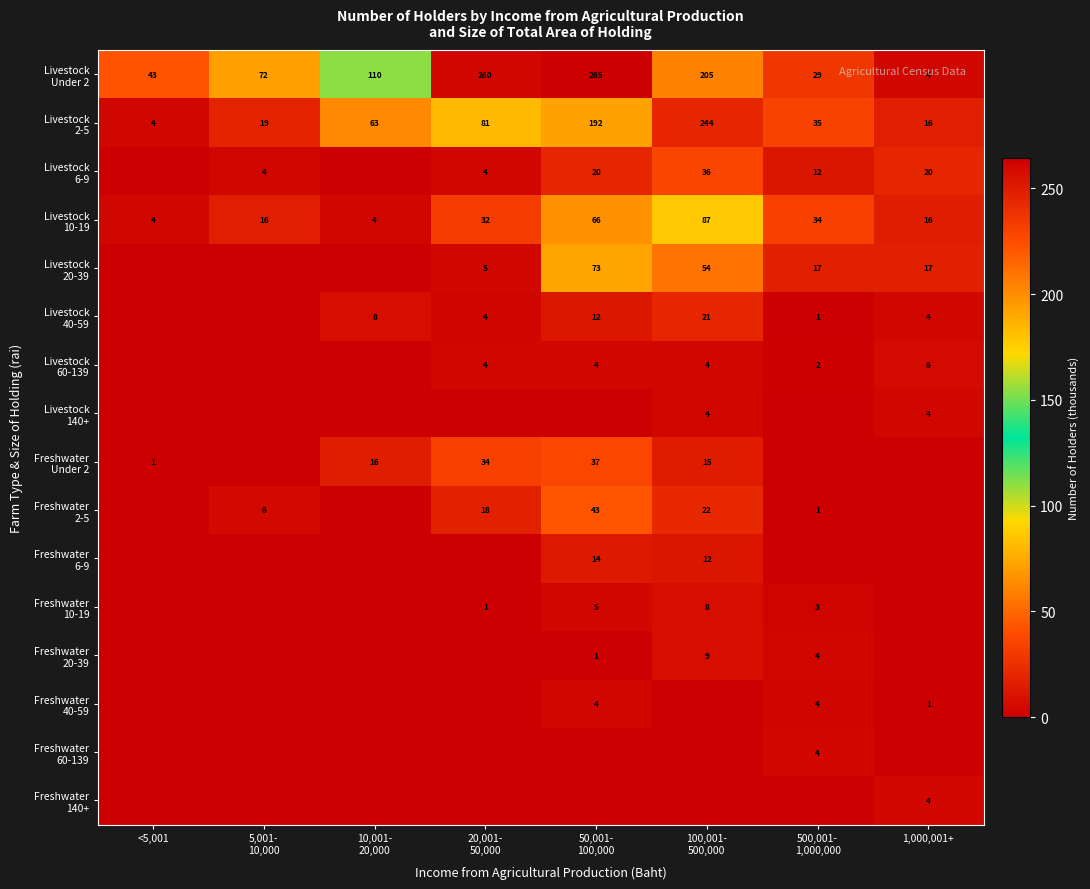

At 50,001- 100,000, list the series in order from smallest to largest.

Livestock 140+, Freshwater 60-139, Freshwater 140+, Freshwater 20-39, Freshwater 40-59, Livestock 60-139, Freshwater 10-19, Livestock 40-59, Freshwater 6-9, Livestock 6-9, Freshwater Under 2, Freshwater 2-5, Livestock 10-19, Livestock 20-39, Livestock 2-5, Livestock Under 2